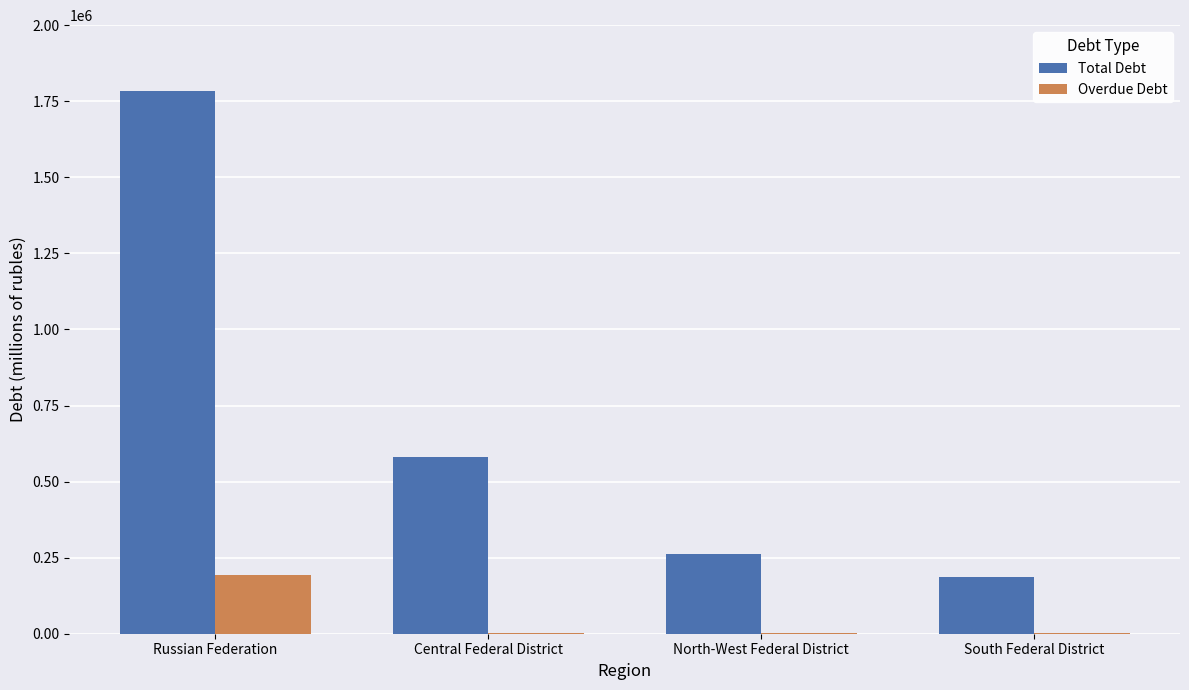

At which label is Total Debt closest to 985406?

Central Federal District